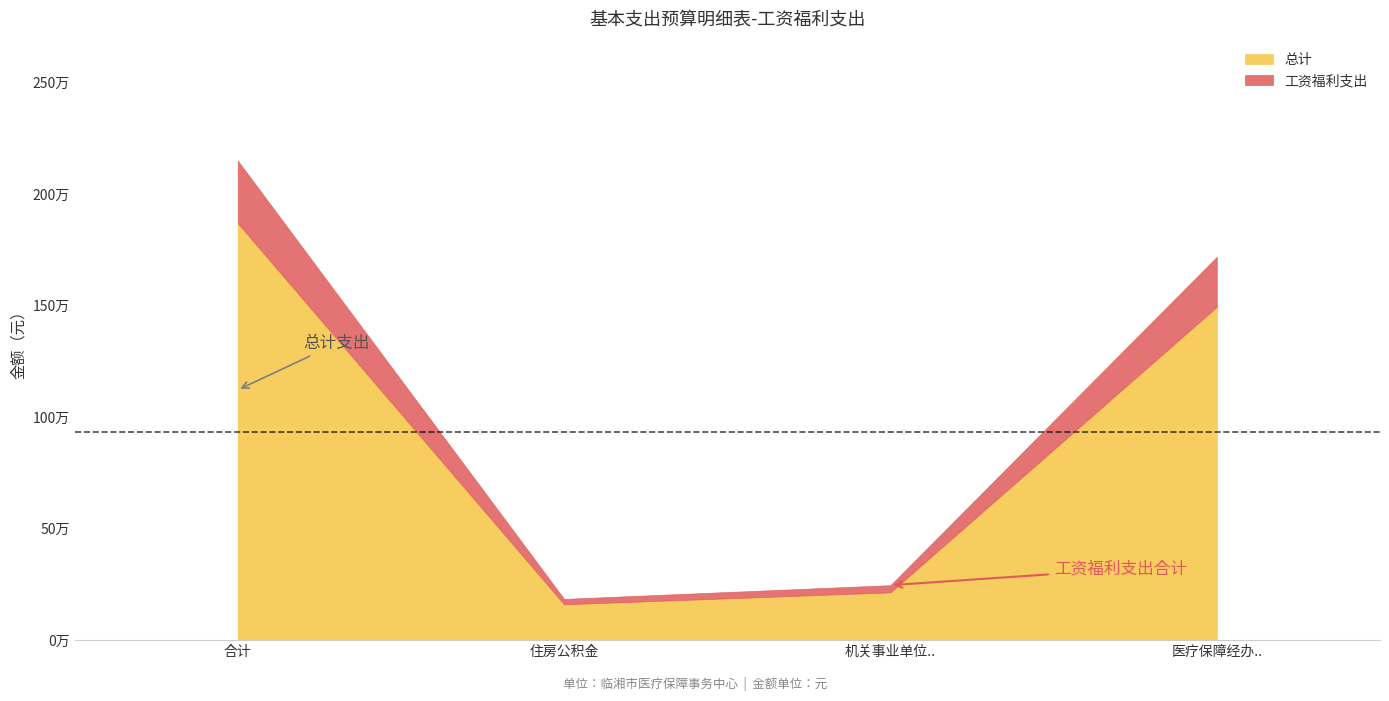

True or false: 工资福利支出 and 总计 intersect in this chart.

False